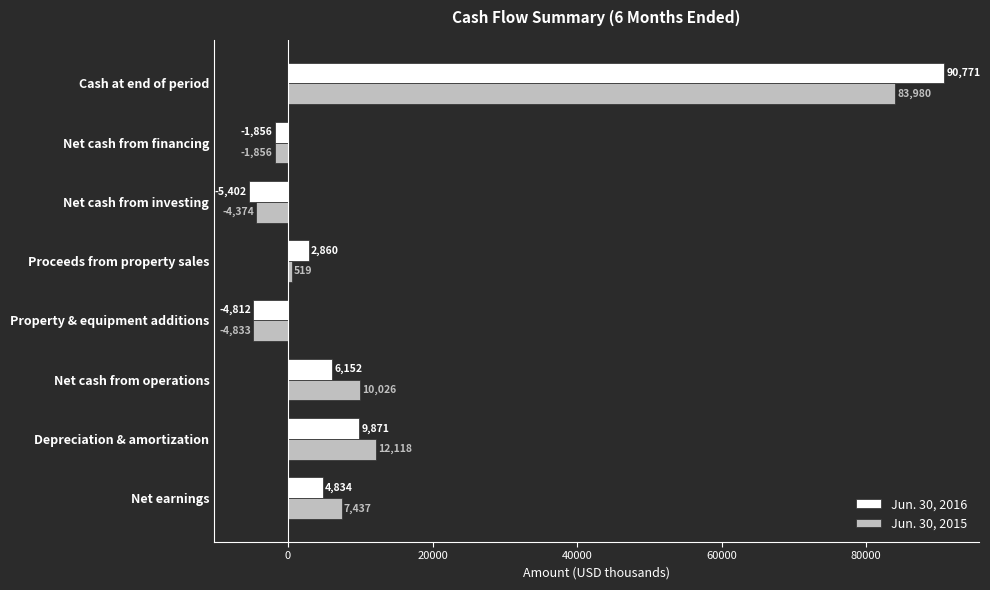

List the labels in order of Jun. 30, 2016 value, smallest first.

Net cash from investing, Property & equipment additions, Net cash from financing, Proceeds from property sales, Net earnings, Net cash from operations, Depreciation & amortization, Cash at end of period